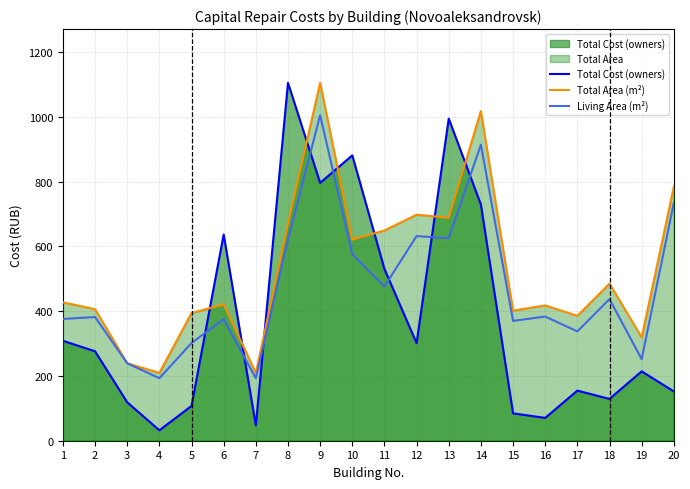

The Total Cost (owners) series shows 636.9 at 6. True or false?

True